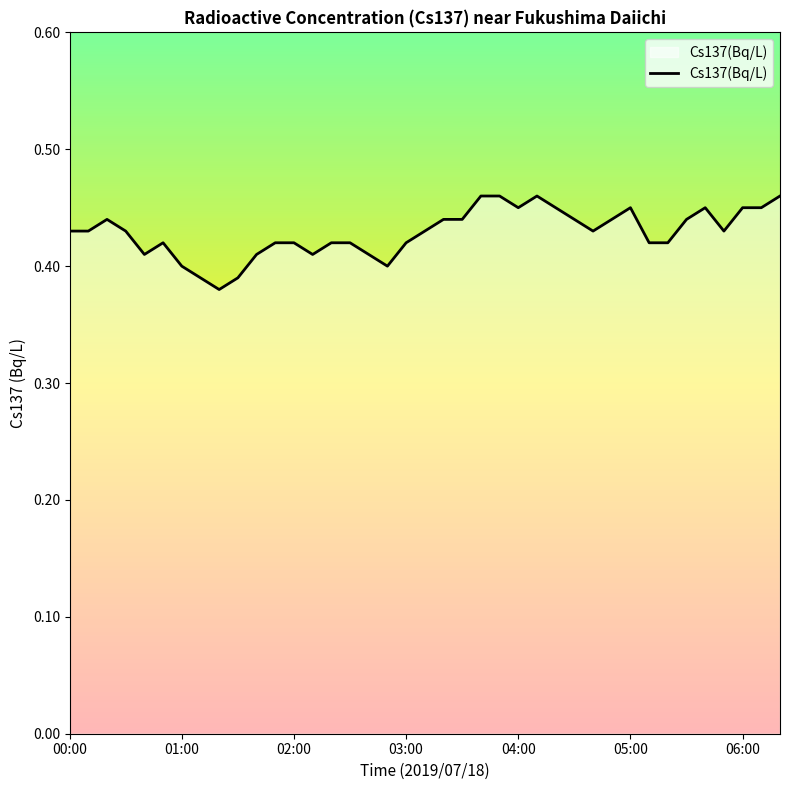

How many points are lower than both their immediate neighbors (excluding endpoints)?

7